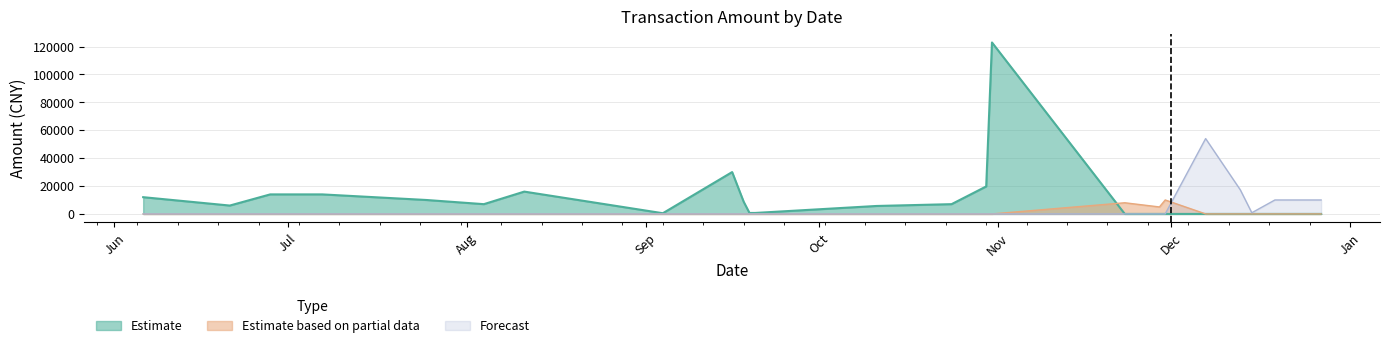

Which series changed the most between 2017-10-24 and 2017-12-19?

Forecast